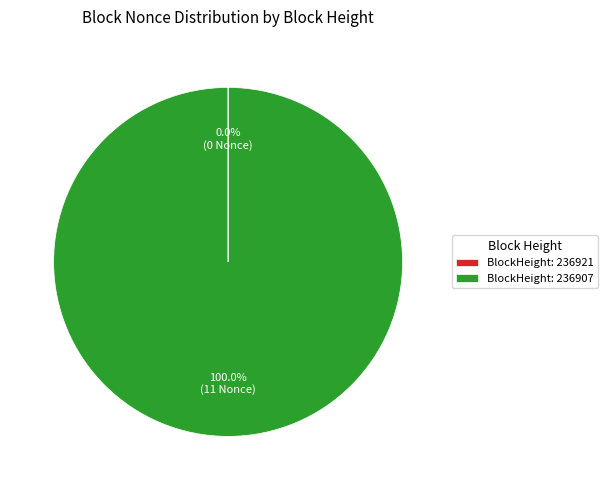

What is the largest slice in the pie chart?

BlockHeight: 236907